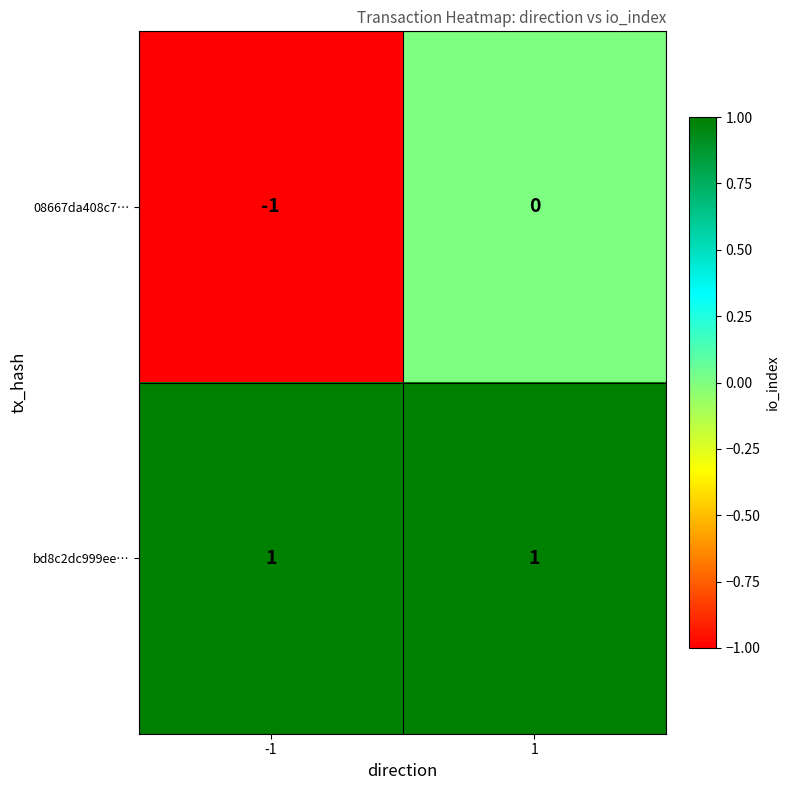

The 08667da408c7… series shows -1 at -1. True or false?

True